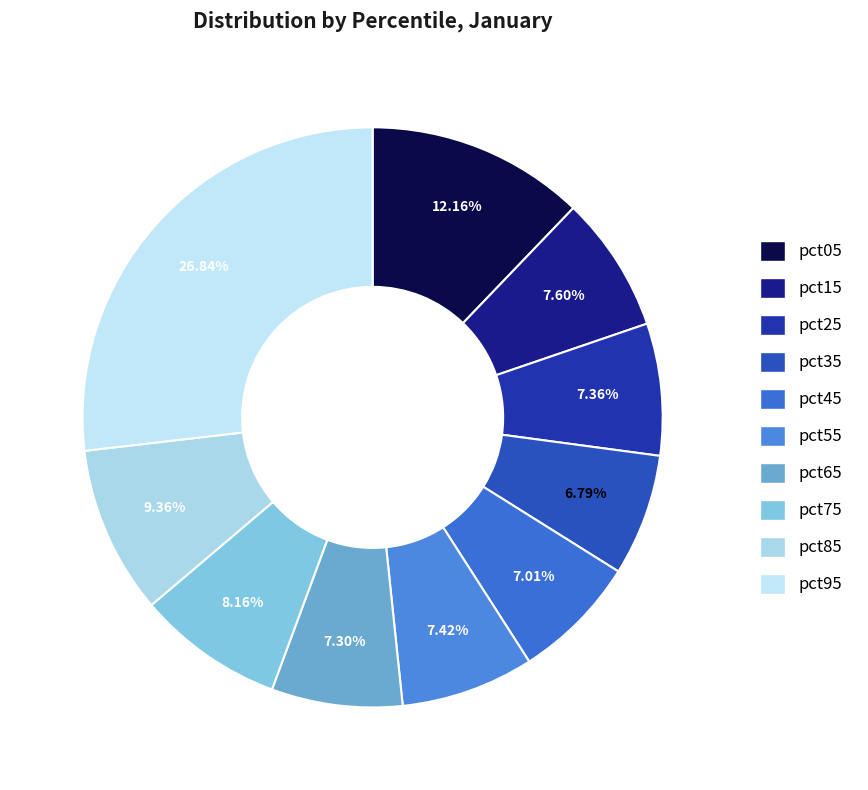

Does any single category account for the majority?

No